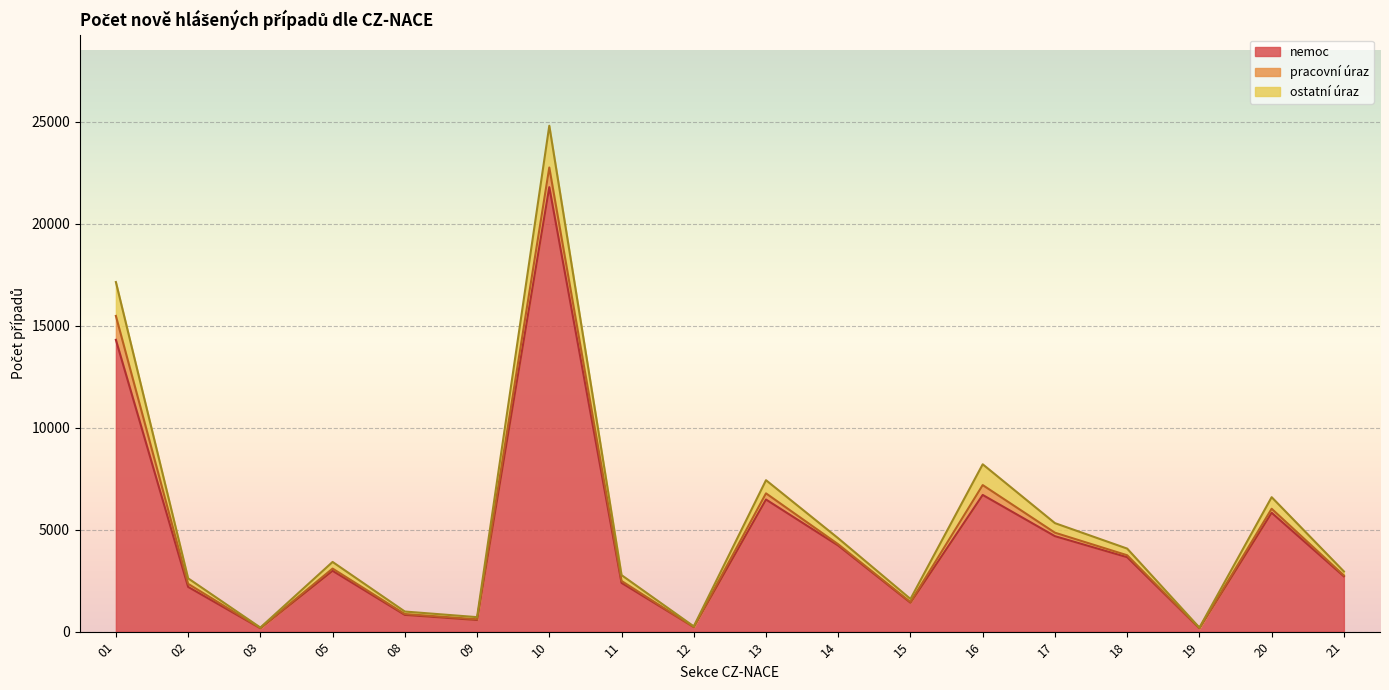

True or false: ostatni_uraz and nemoc intersect in this chart.

False